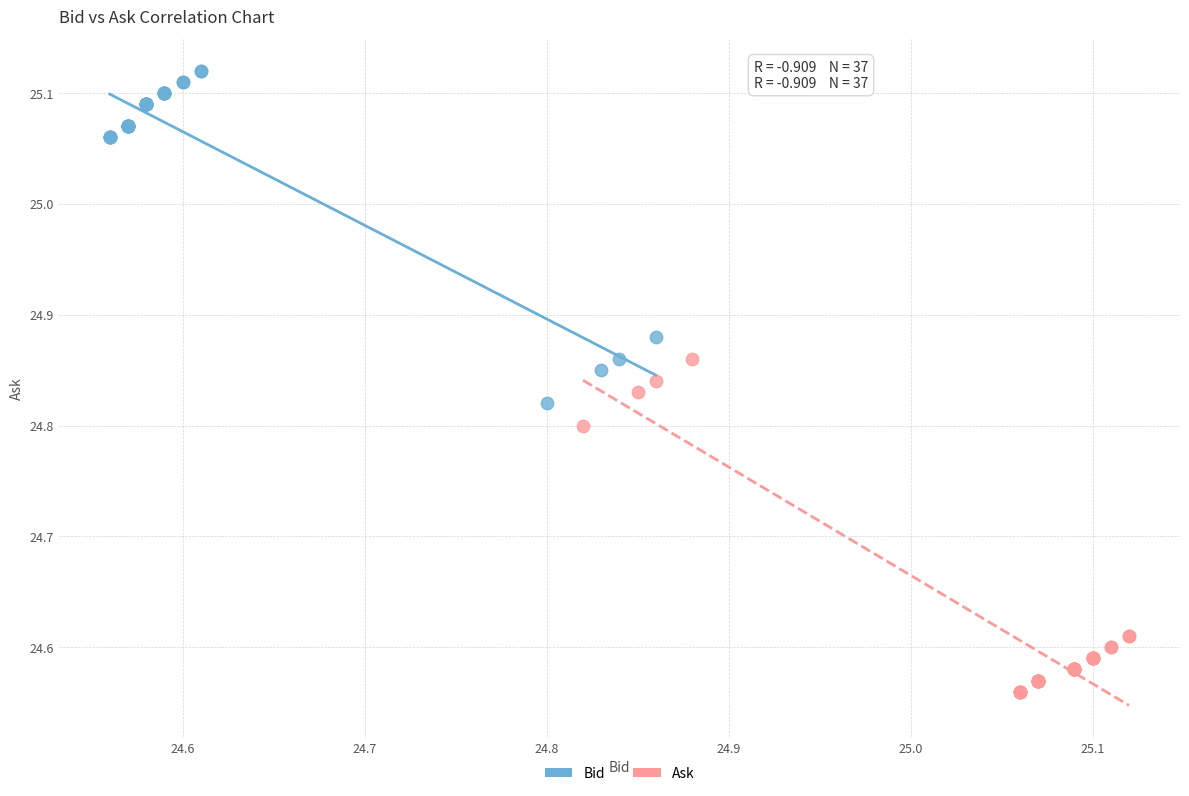

Which series contains the highest Y value?

Bid